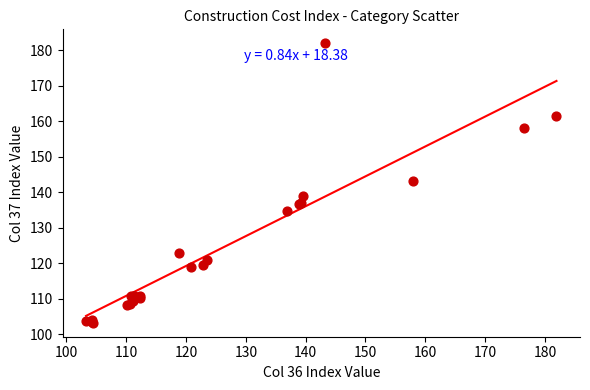

What Y value in the scatter plot is closest to 142?

143.2